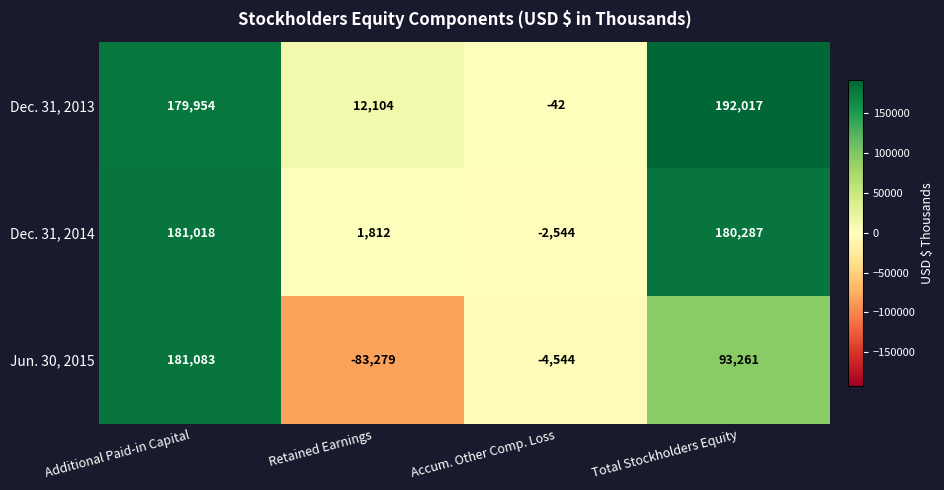

Is it true that Jun. 30, 2015 equals -83279 at Retained Earnings?

True